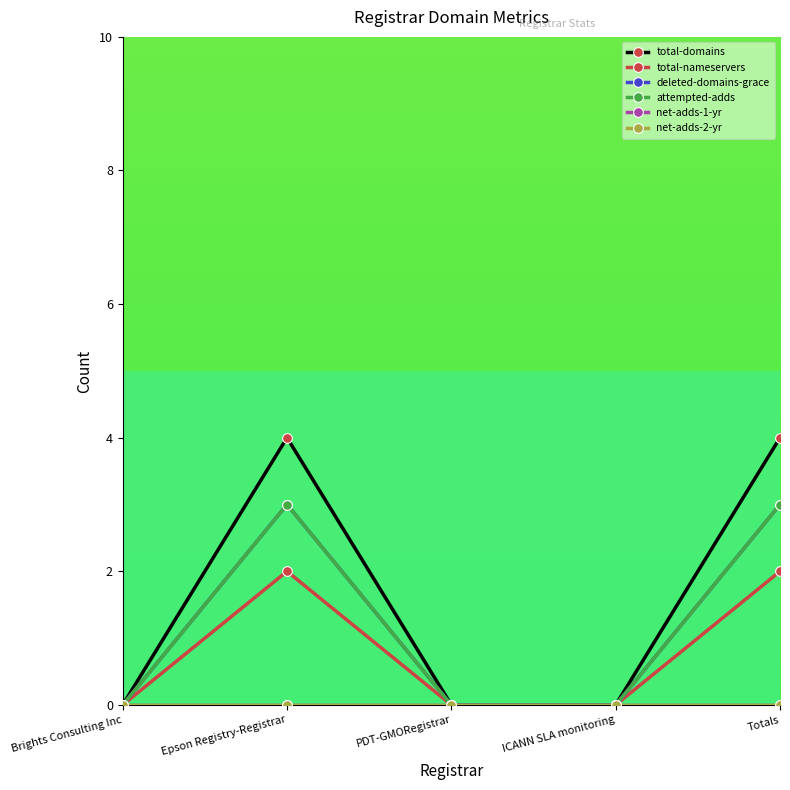

Is this an area chart (filled region under the line)?

No